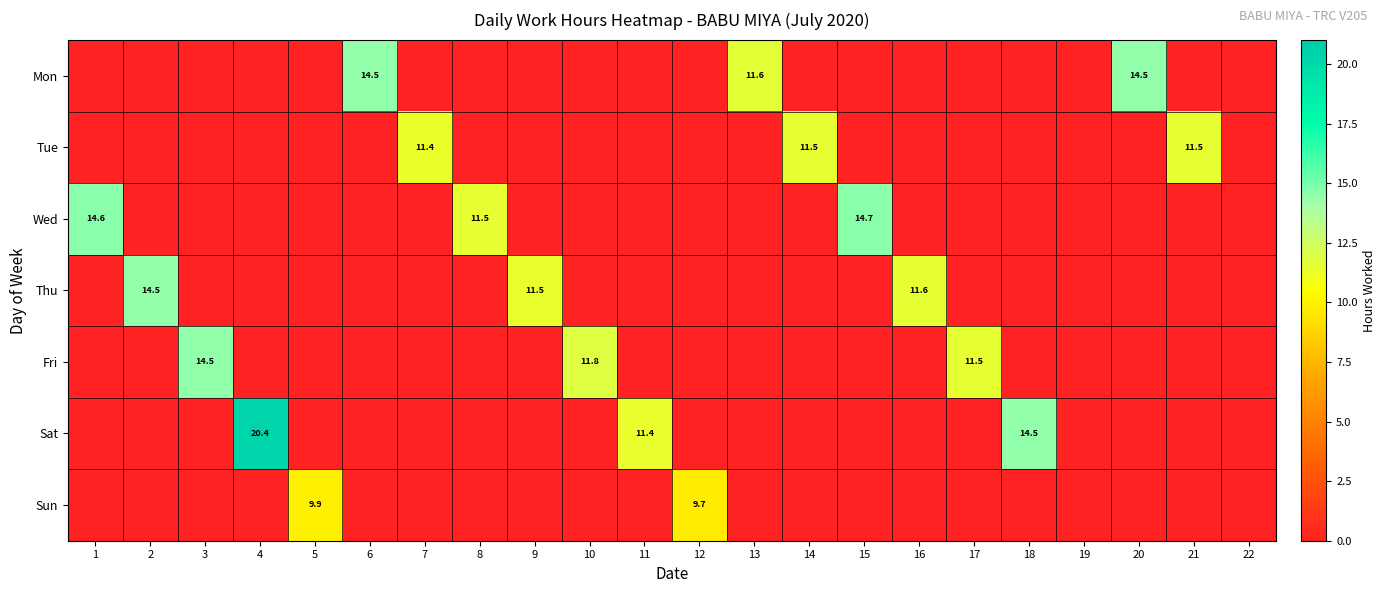

The value of Tue at 14 is 11.5. True or false?

True